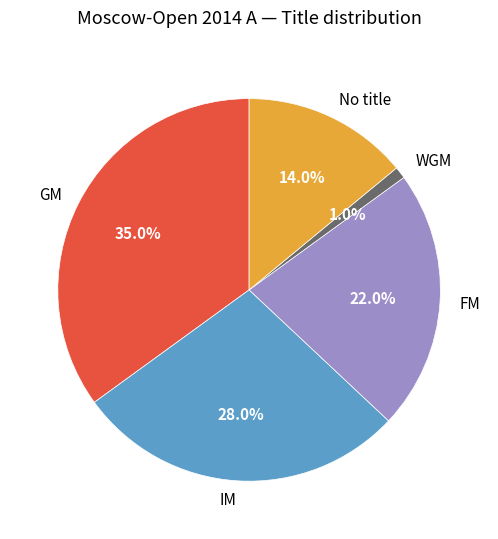

Which has a higher value, WGM or GM?

GM